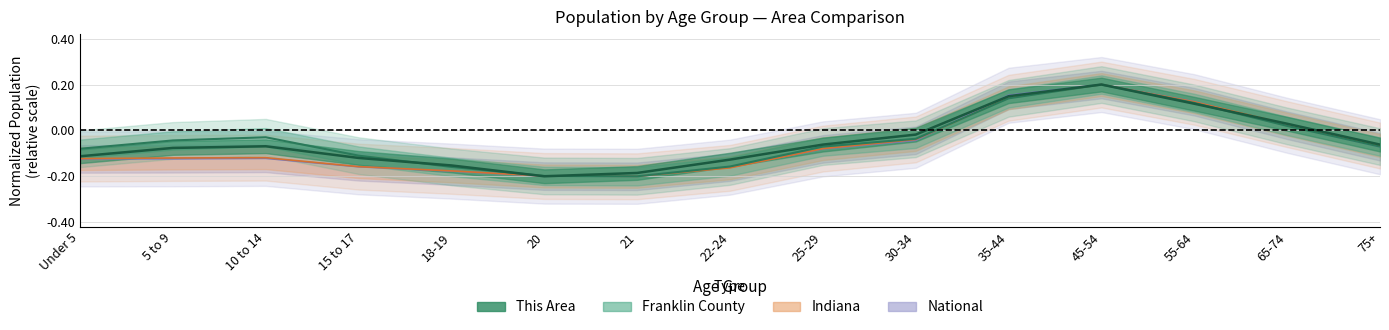

Between 21 and 25-29, which is larger?

25-29